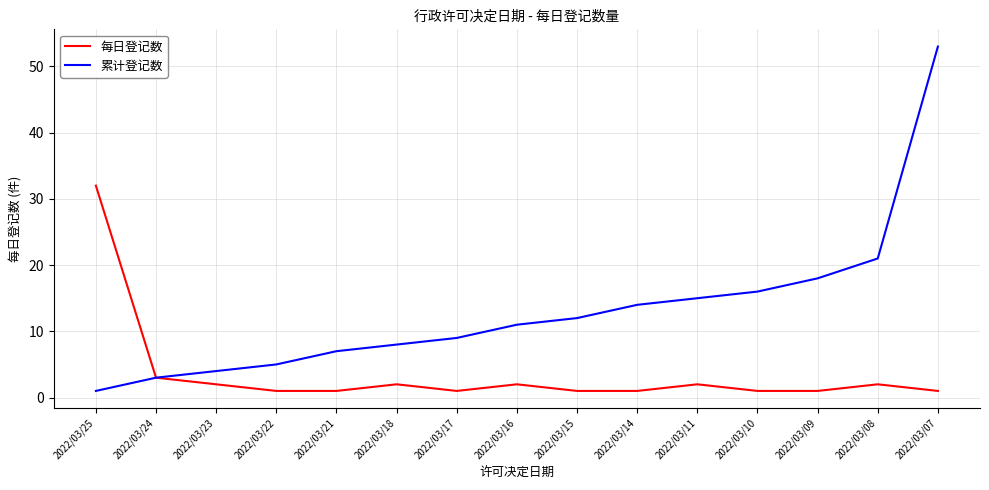

True or false: 累计登记数 has a value of 8 at 2022/03/22.

False